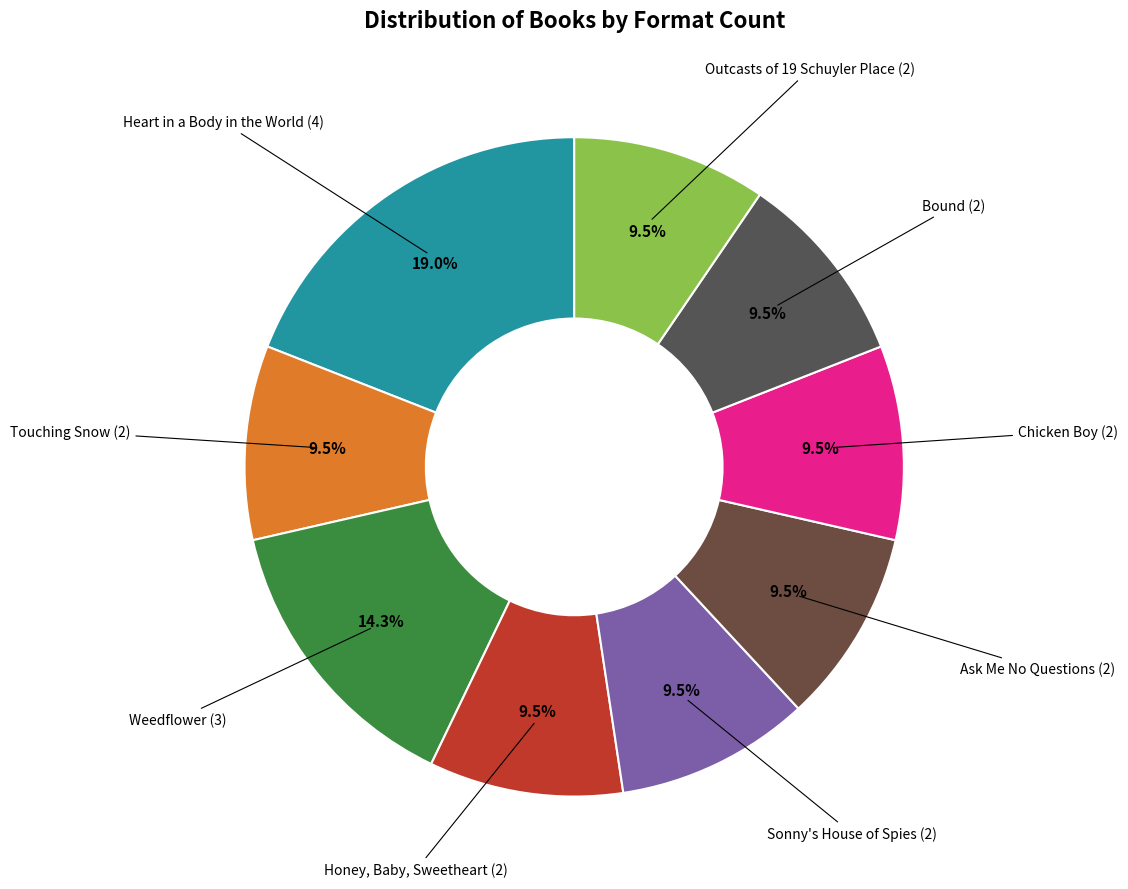

How many slices are in this pie chart?

9